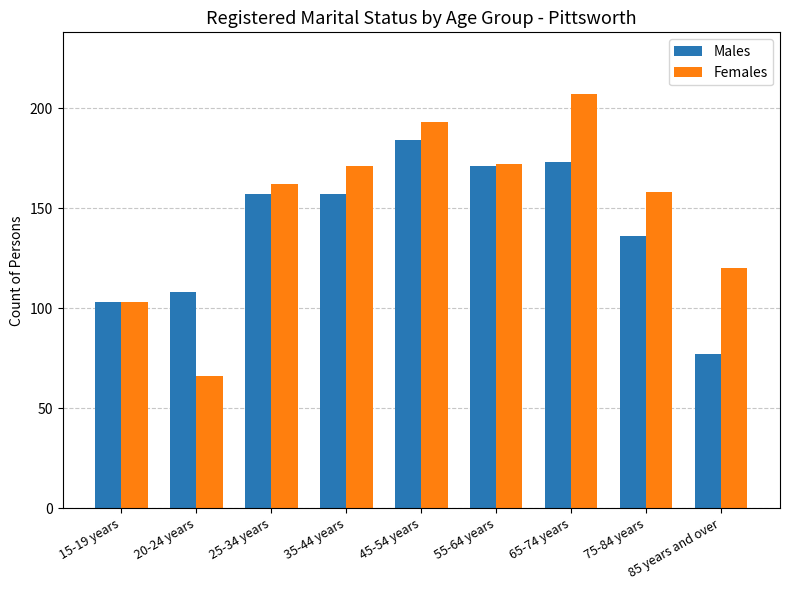

What is the label of the 8th bar from the right?

20-24 years